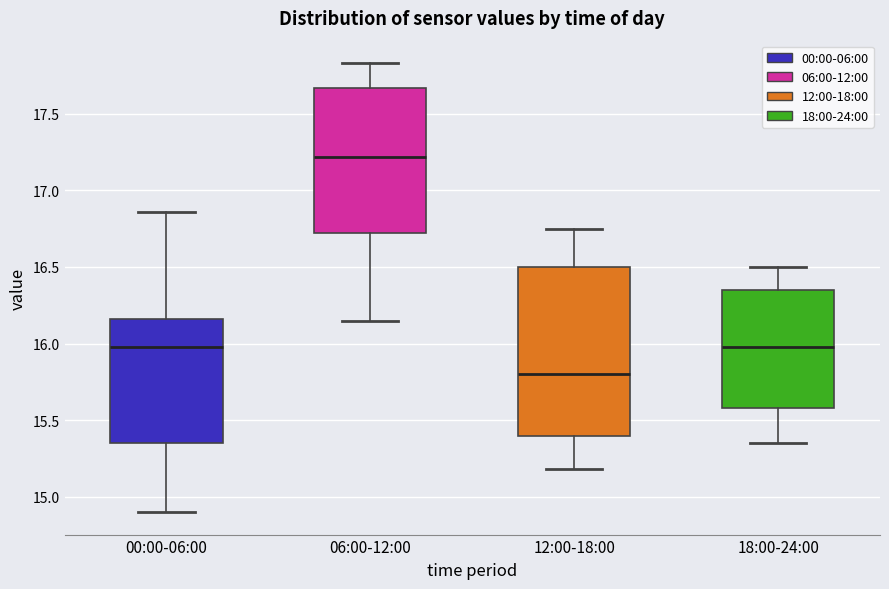

Reading left to right, read every box against the y-axis: the position of its median line, the range the box covers, and the ends of its whiskers. The values are not printed on the chart, so give them approximately, as read against the axis.

00:00-06:00: median 16.00, box 15.35 to 16.15, whiskers 14.90 to 16.85
06:00-12:00: median 17.20, box 16.70 to 17.65, whiskers 16.15 to 17.85
12:00-18:00: median 15.80, box 15.40 to 16.50, whiskers 15.20 to 16.75
18:00-24:00: median 16.00, box 15.60 to 16.35, whiskers 15.35 to 16.50